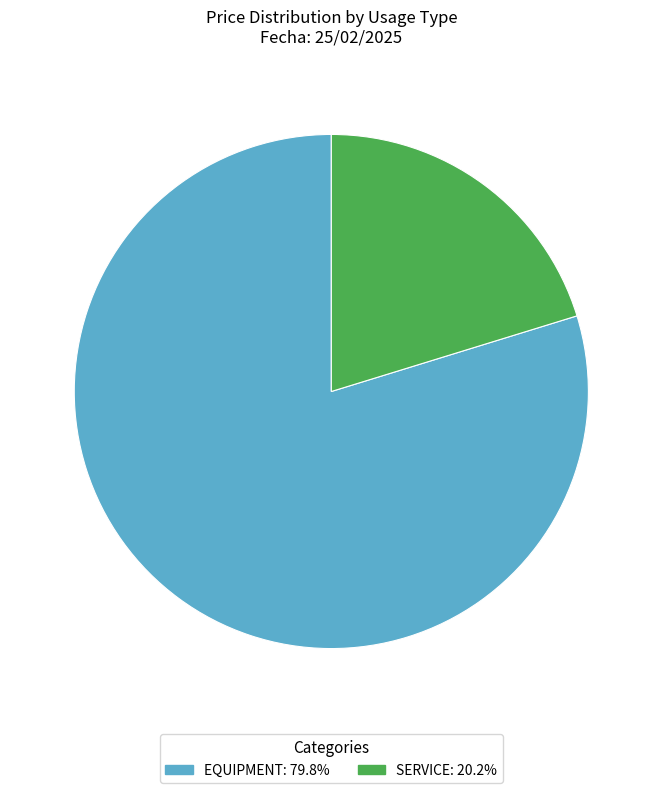

Does any single category account for the majority?

Yes